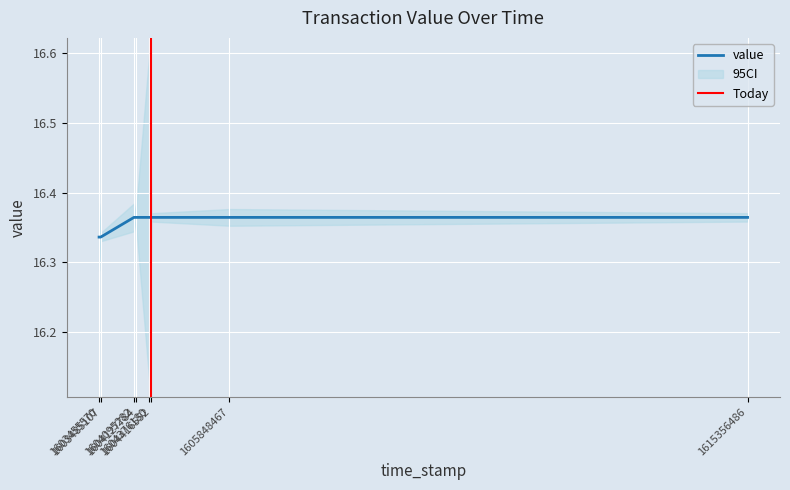

List the labels in order of value, smallest first.

1603455570, 1603485107, 1604376180, 1604416552, 1605848467, 1615356486, 1604095282, 1604127784